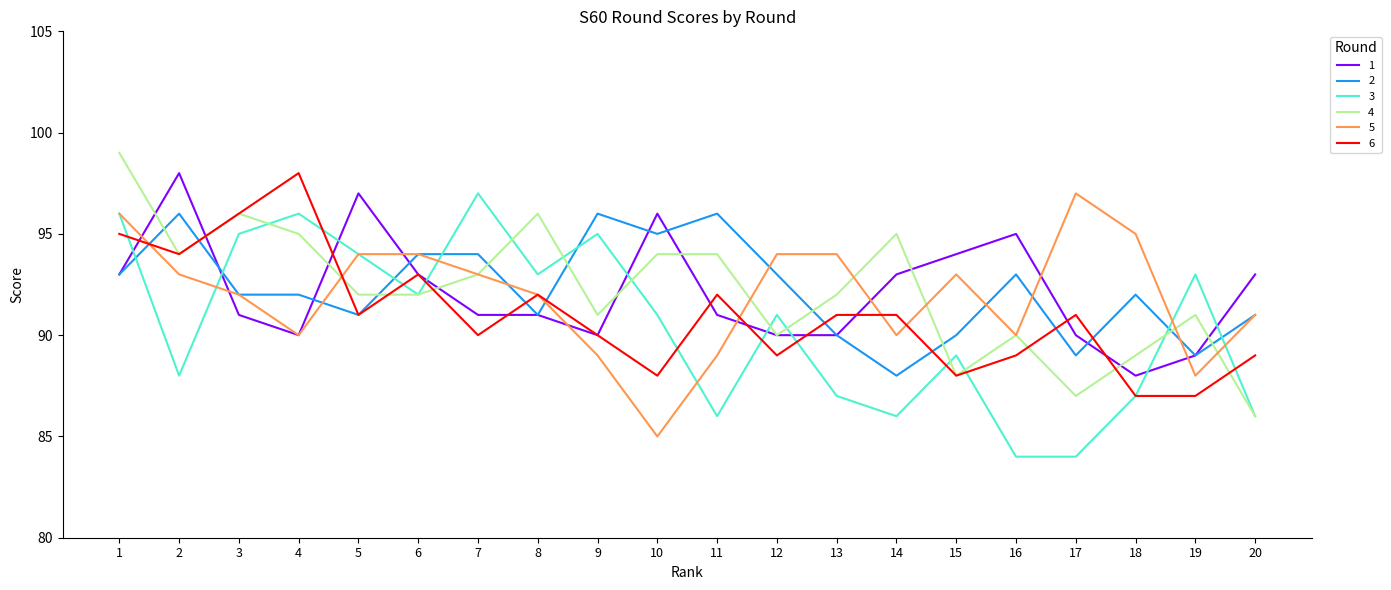

What is the total value across all series at 14?

543